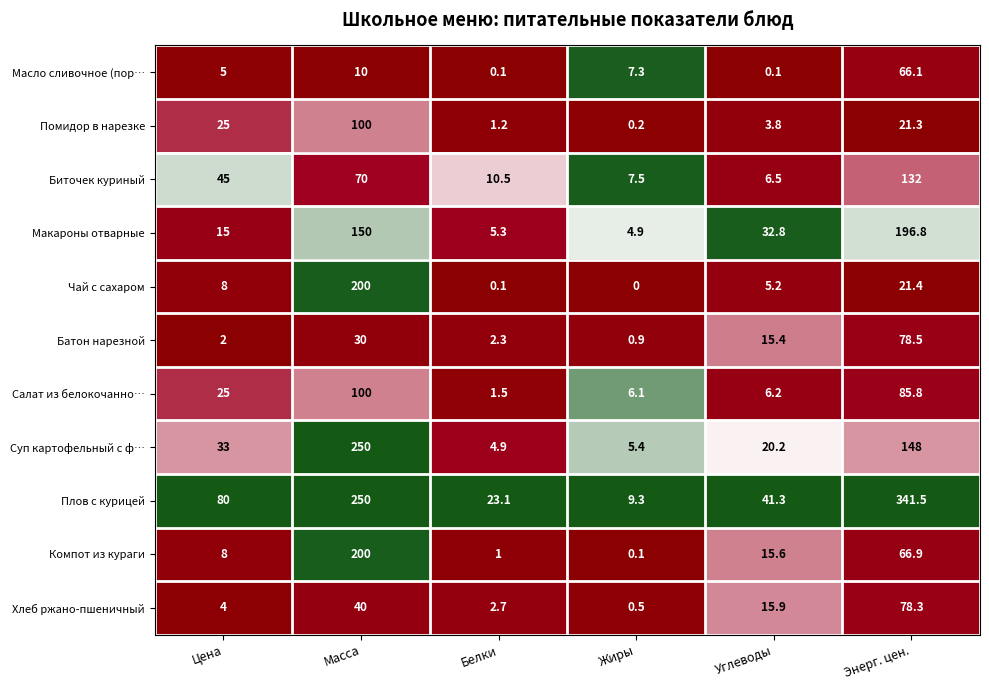

Rank the categories by Макароны отварные value from lowest to highest.

Жиры, Белки, Цена, Углеводы, Масса, Энерг. цен.